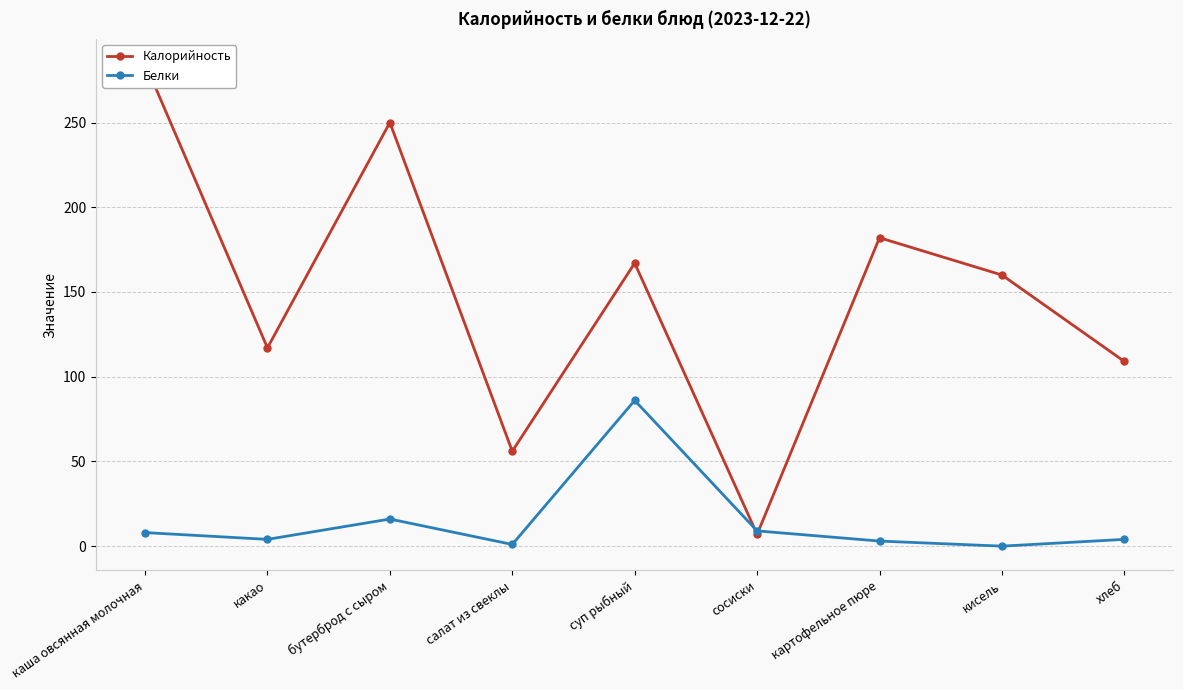

Between which two adjacent categories do Калорийность and Белки first intersect?

суп рыбный and сосиски